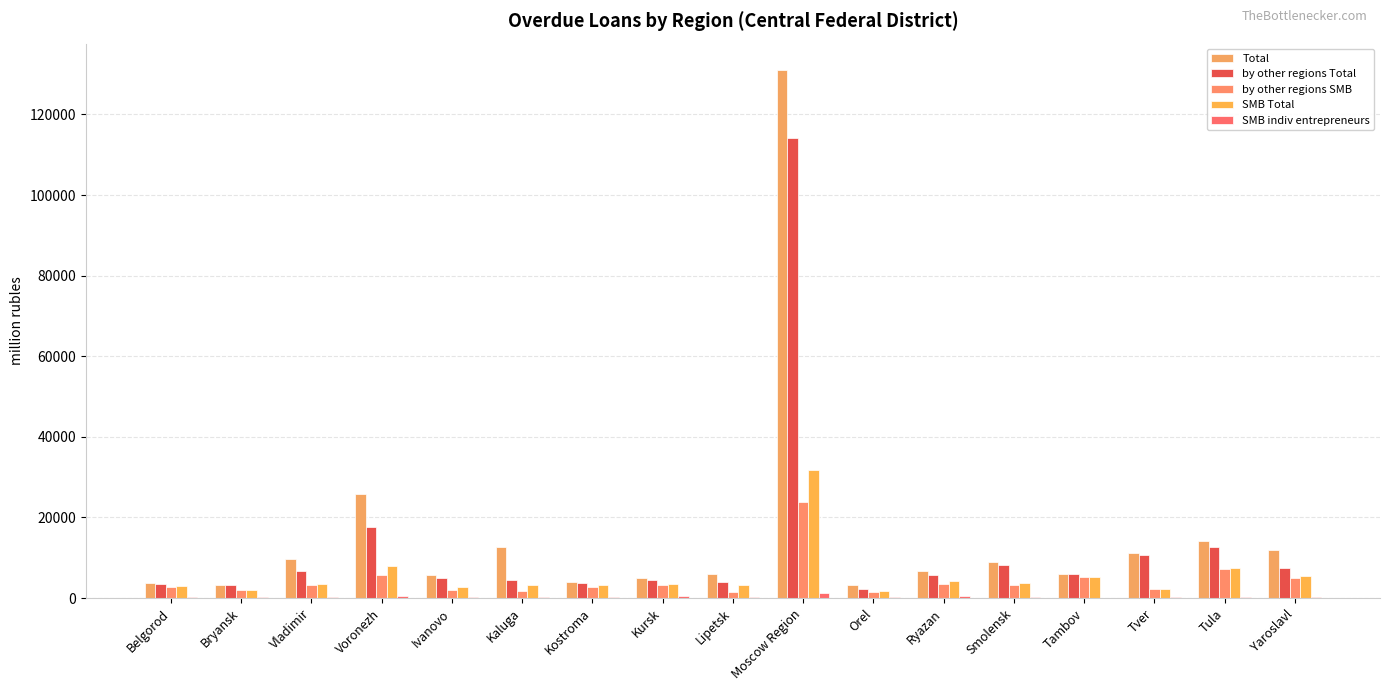

Reading right to left, list all the values displayed in this chart.

Total: 12025	14210	11257	5971	8851	6606	3218	131008	5968	5069	4084	12594	5821	25873	9747	3214	3791
by other regions Total: 7374	12712	10632	5868	8178	5613	2234	114165	4092	4488	3700	4599	4898	17548	6797	3165	3494
by other regions SMB: 5061	7113	2146	5221	3168	3500	1618	23757	1619	3342	2875	1695	1948	5610	3322	1939	2843
SMB Total: 5503	7399	2312	5288	3679	4175	1703	31821	3244	3507	3197	3190	2640	8059	3516	1984	3017
SMB indiv entrepreneurs: 360	197	180	128	361	421	192	1257	155	405	375	352	153	528	329	225	304